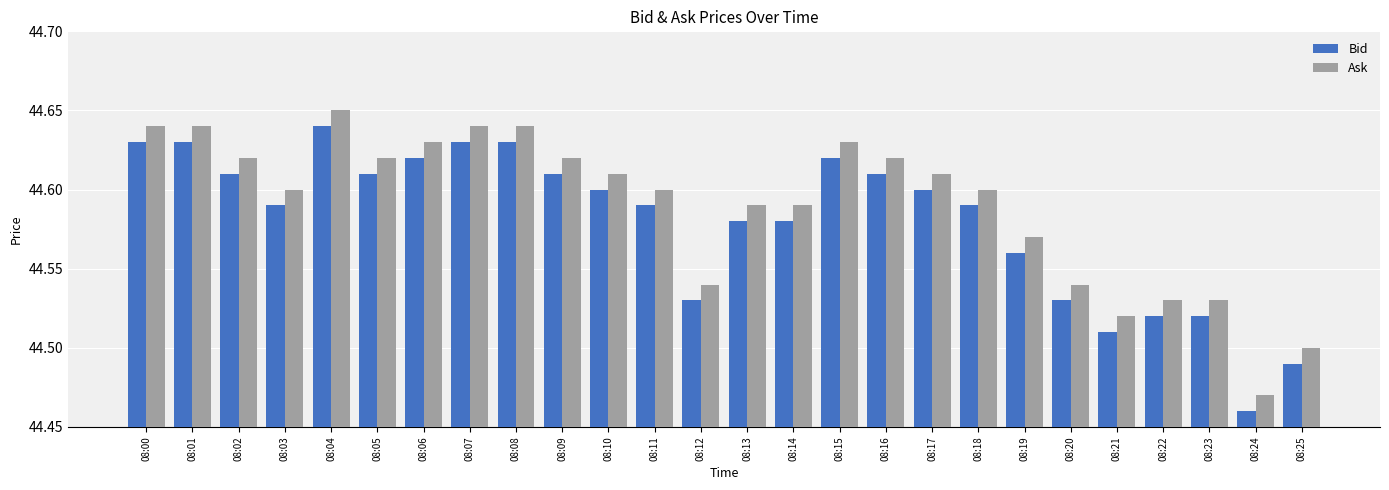

At how many categories does at least one series exceed 44?

26